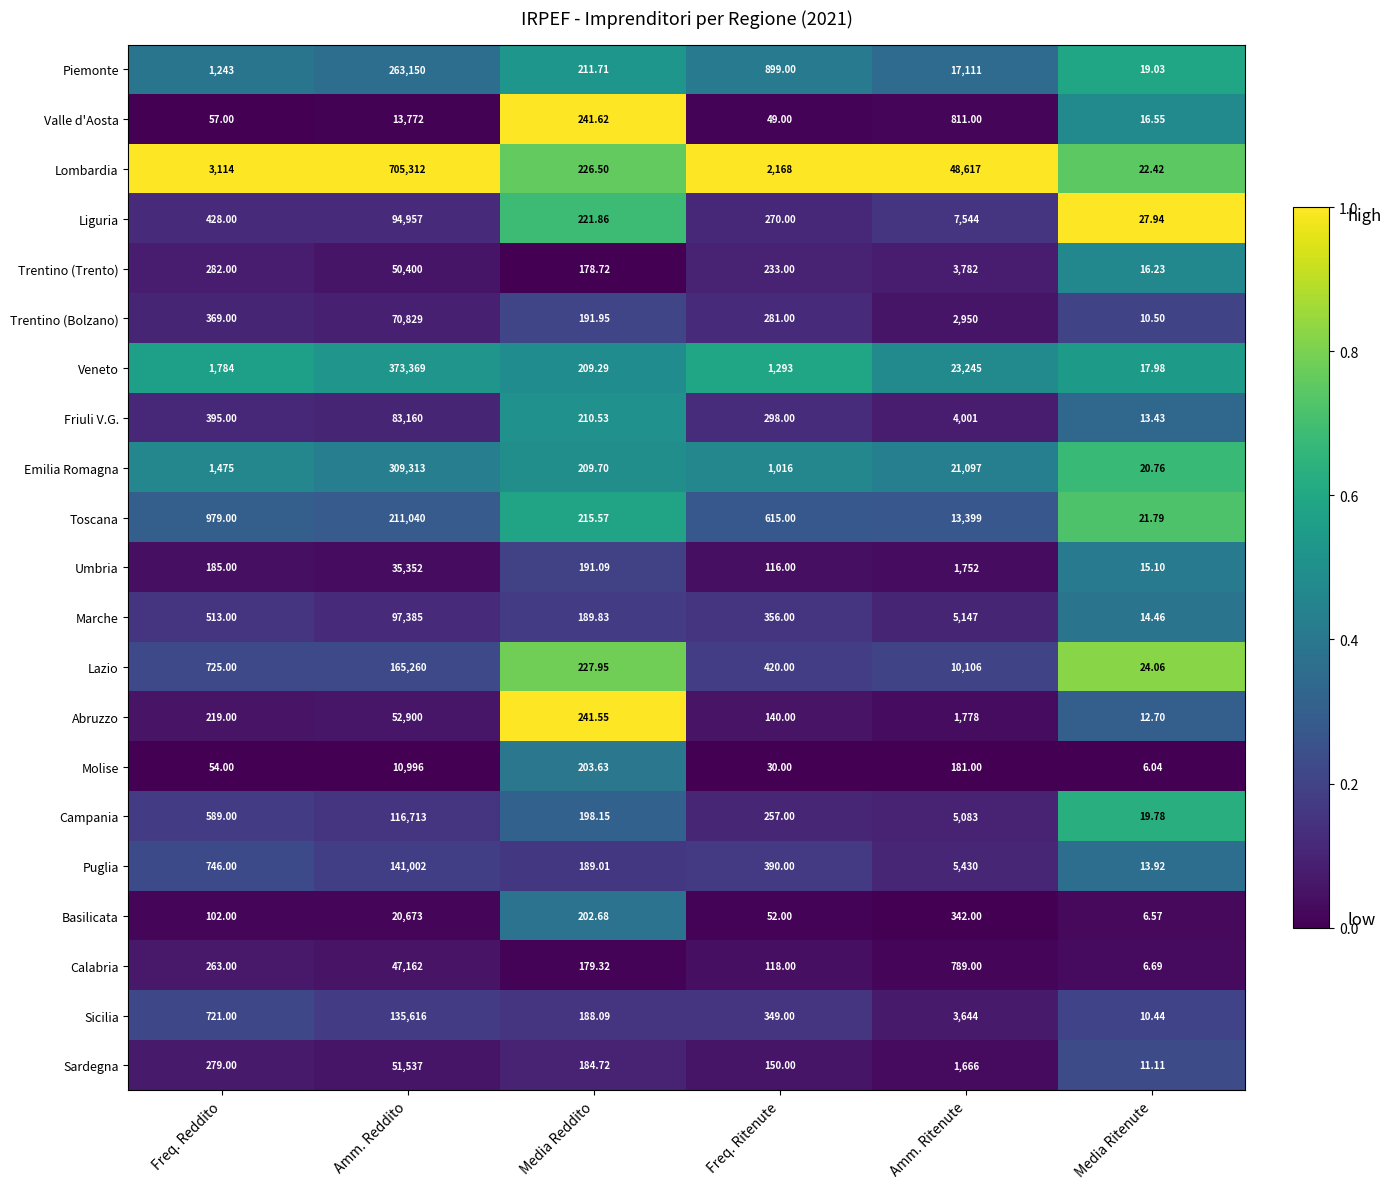

Which category has the highest value across all series?

Amm. Reddito